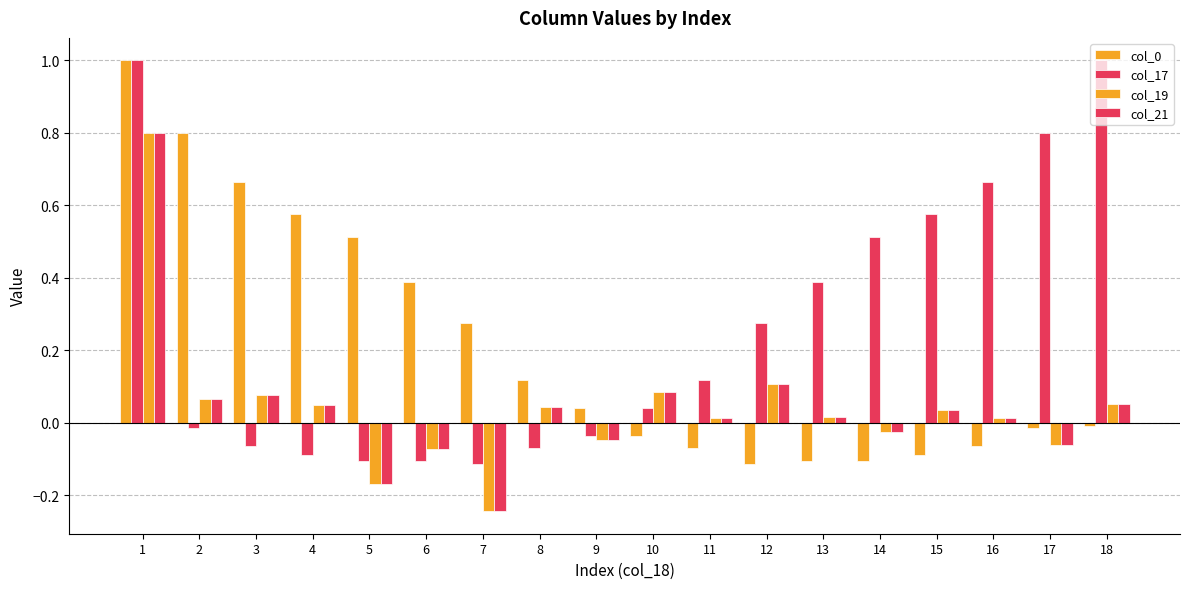

Reading left to right, extract all data points from this chart.

col_0: 1=1.0	2=0.8	3=0.7	4=0.6	5=0.5	6=0.4	7=0.3	8=0.1	9=0.0	10=-0.0	11=-0.1	12=-0.1	13=-0.1	14=-0.1	15=-0.1	16=-0.1	17=-0.0	18=-0.0
col_17: 1=1.0	2=-0.0	3=-0.1	4=-0.1	5=-0.1	6=-0.1	7=-0.1	8=-0.1	9=-0.0	10=0.0	11=0.1	12=0.3	13=0.4	14=0.5	15=0.6	16=0.7	17=0.8	18=1.0
col_19: 1=0.8	2=0.1	3=0.1	4=0.1	5=-0.2	6=-0.1	7=-0.2	8=0.0	9=-0.0	10=0.1	11=0.0	12=0.1	13=0.0	14=-0.0	15=0.0	16=0.0	17=-0.1	18=0.1
col_21: 1=0.8	2=0.1	3=0.1	4=0.1	5=-0.2	6=-0.1	7=-0.2	8=0.0	9=-0.0	10=0.1	11=0.0	12=0.1	13=0.0	14=-0.0	15=0.0	16=0.0	17=-0.1	18=0.1